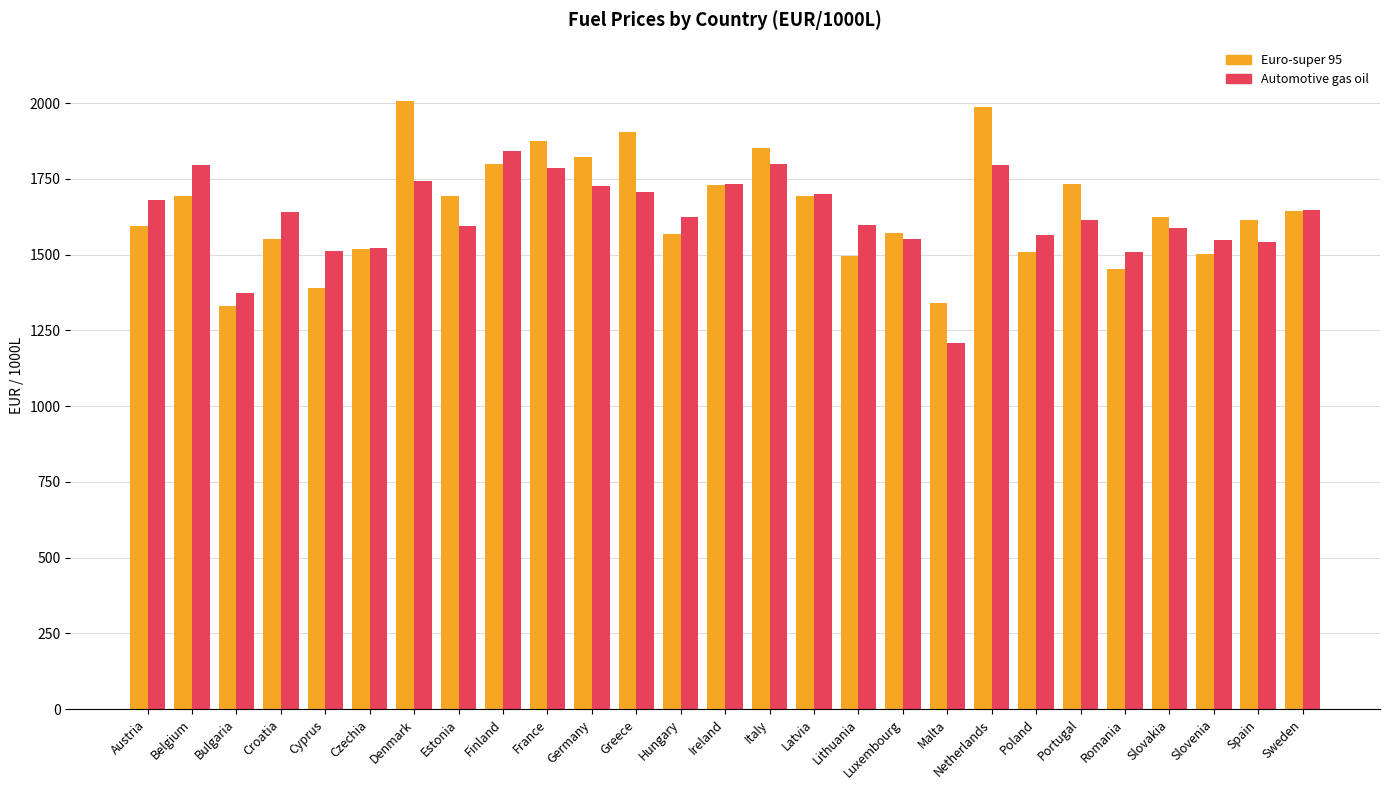

What position from the left is Ireland?

14